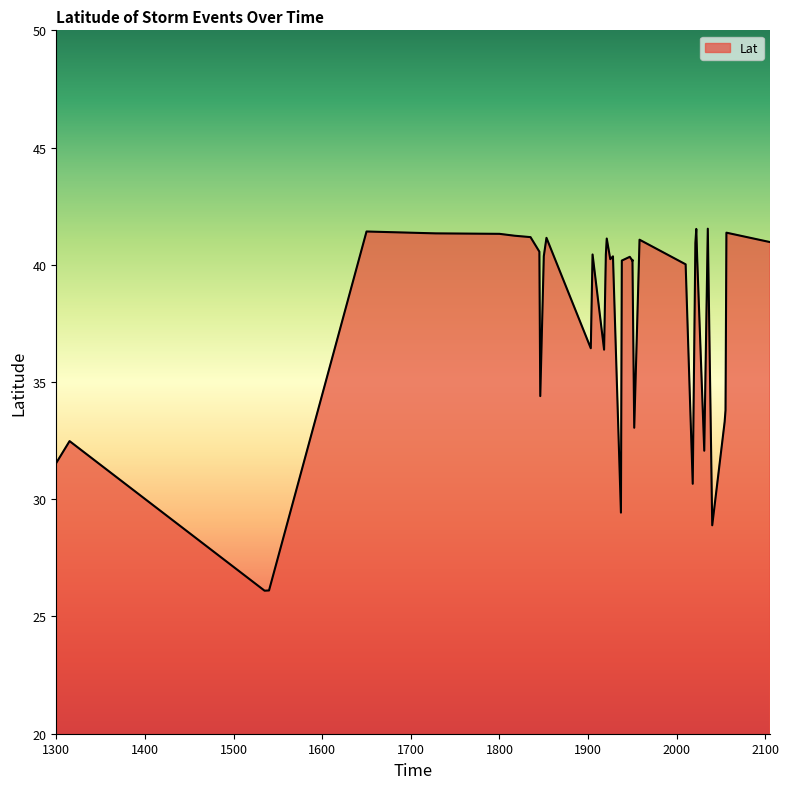

What is the approximate value at 1920?

40.4